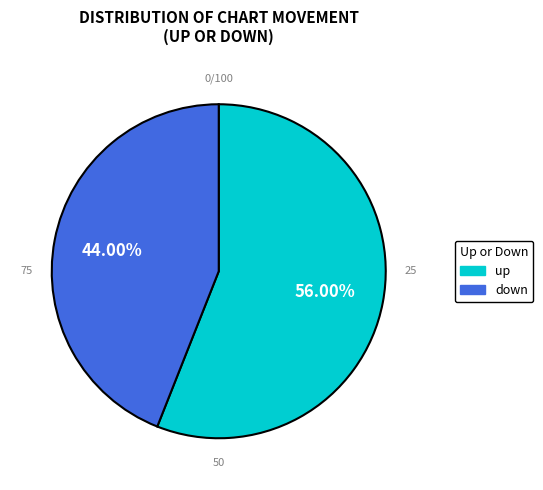

Approximately how many times larger is the value at down compared to up?

0.8